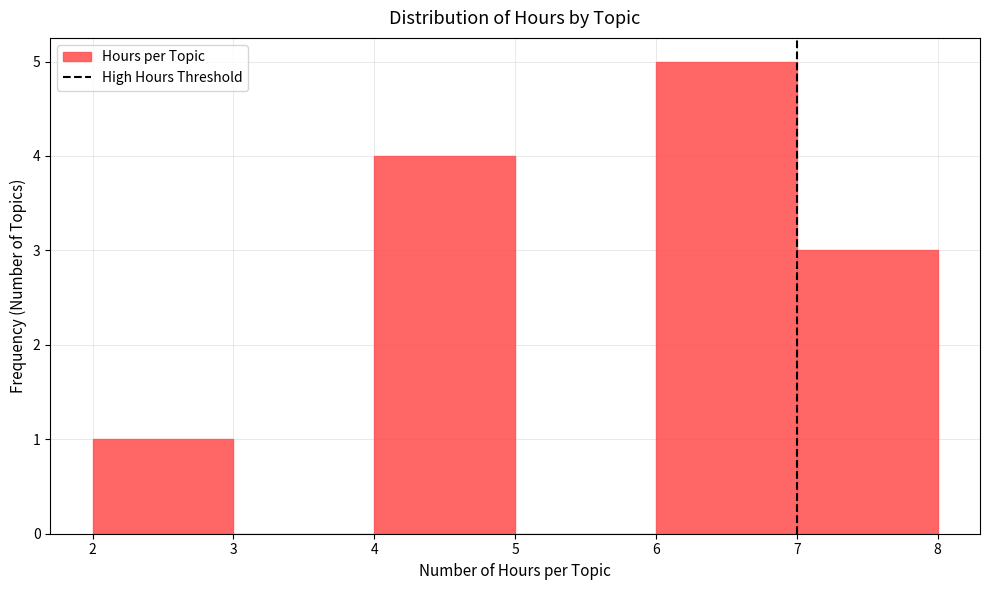

How tall is the bar that spans 2 to 3 on the x-axis? The values are not printed on the chart, so give them approximately, as read against the axis.

1